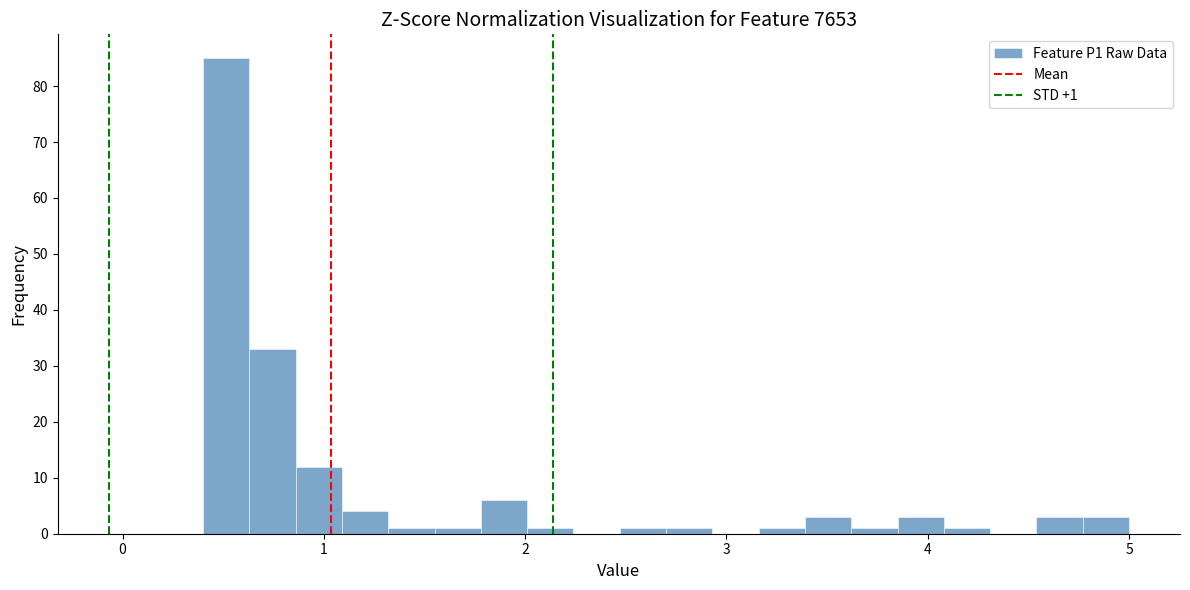

Around what value on the x-axis is the tallest bar? Give the approximate position of its centre, as read against the axis.

0.5